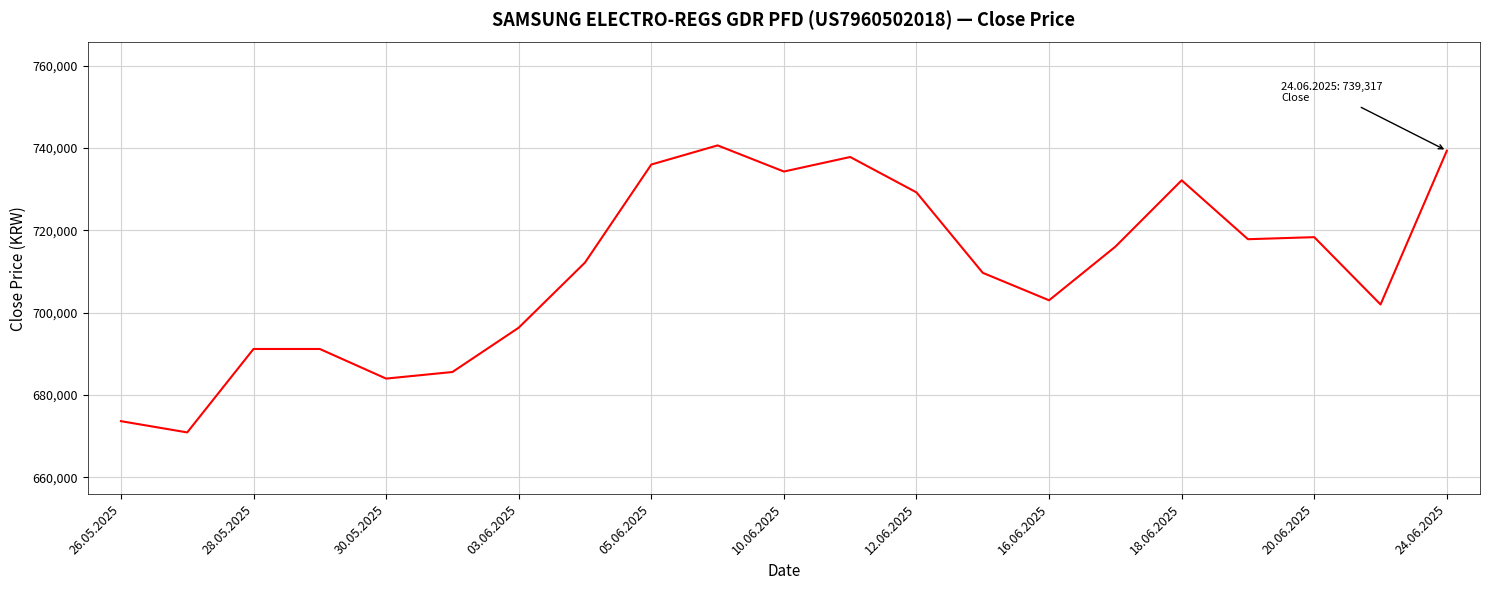

What is the smallest value displayed?

670883